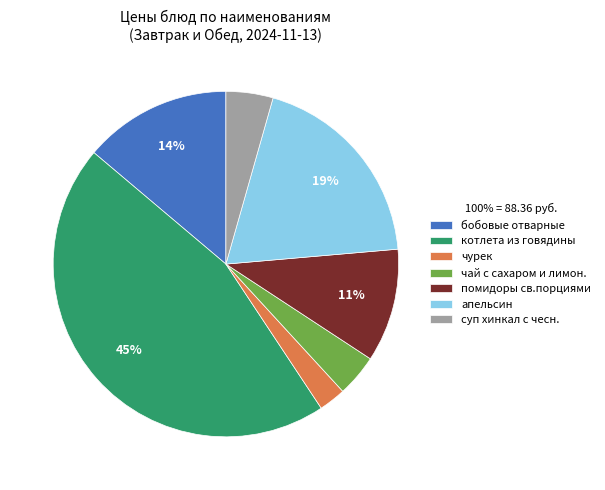

Which slice is the smallest?

чурек